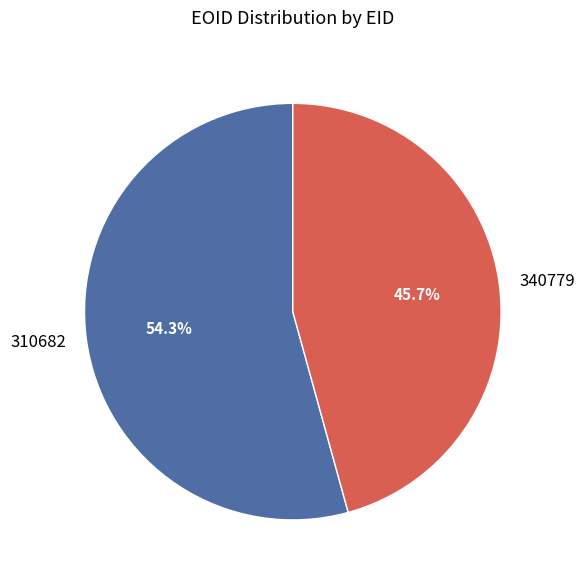

Is there a majority slice in this chart?

Yes